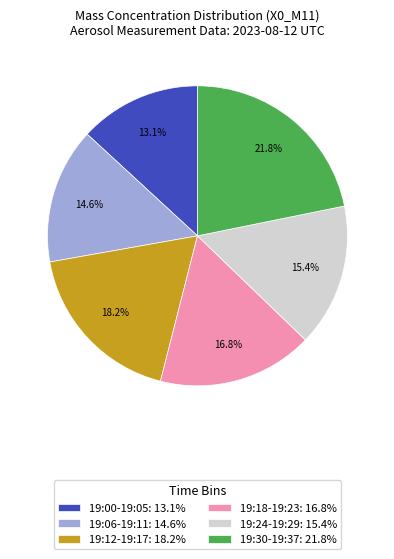

Does any single category account for the majority?

No